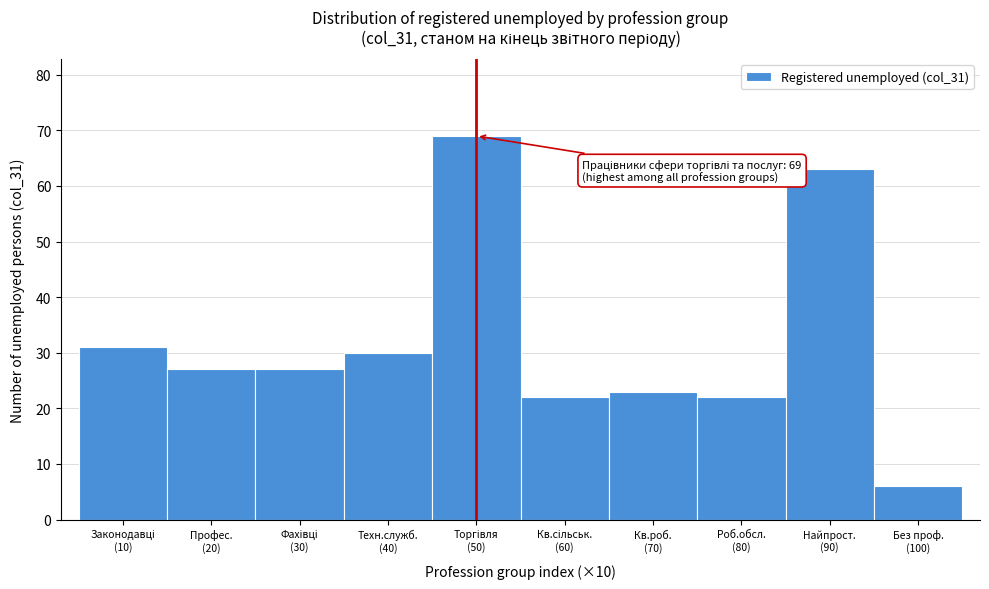

Reading left to right, extract all data points from this chart.

31	27	27	30	69	22	23	22	63	6